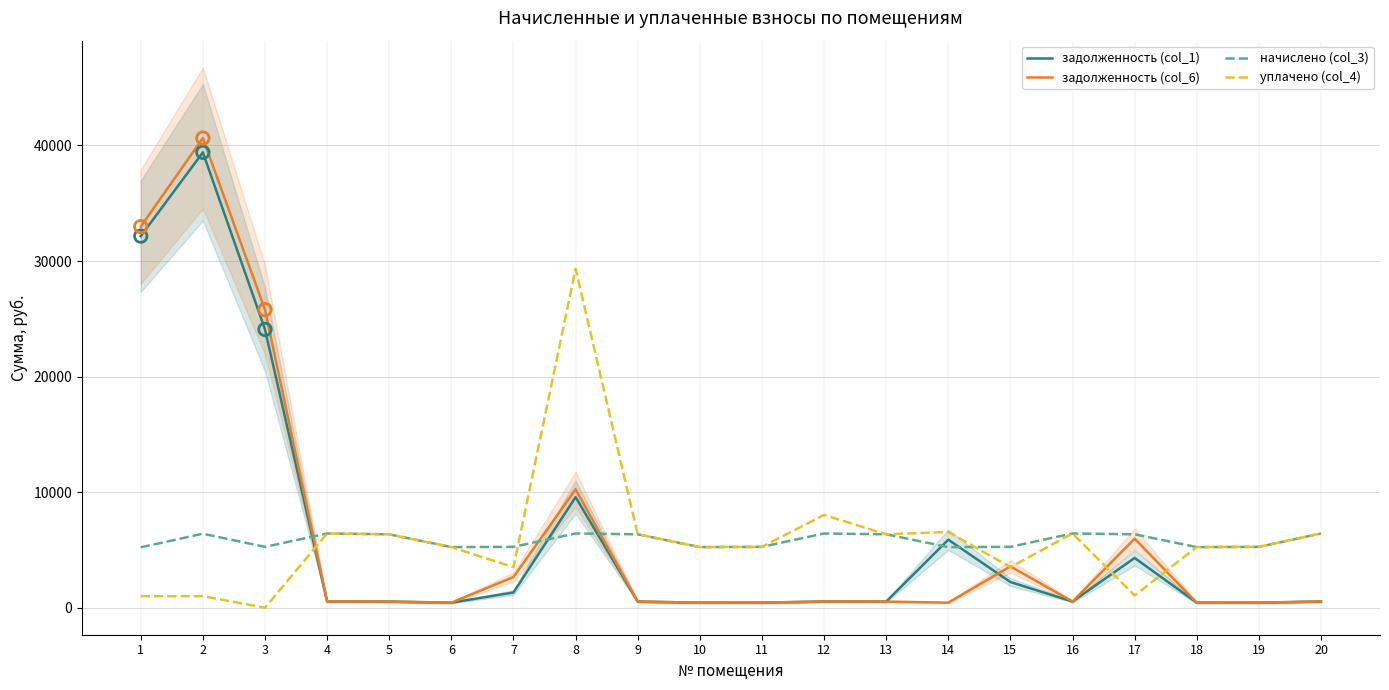

At how many categories does at least one series exceed 34812?

1